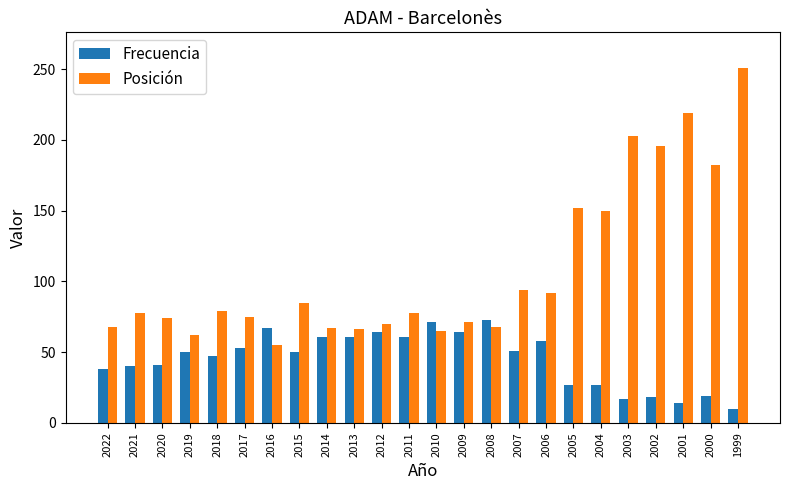

What is the approximate value of Posición at 2014?

67